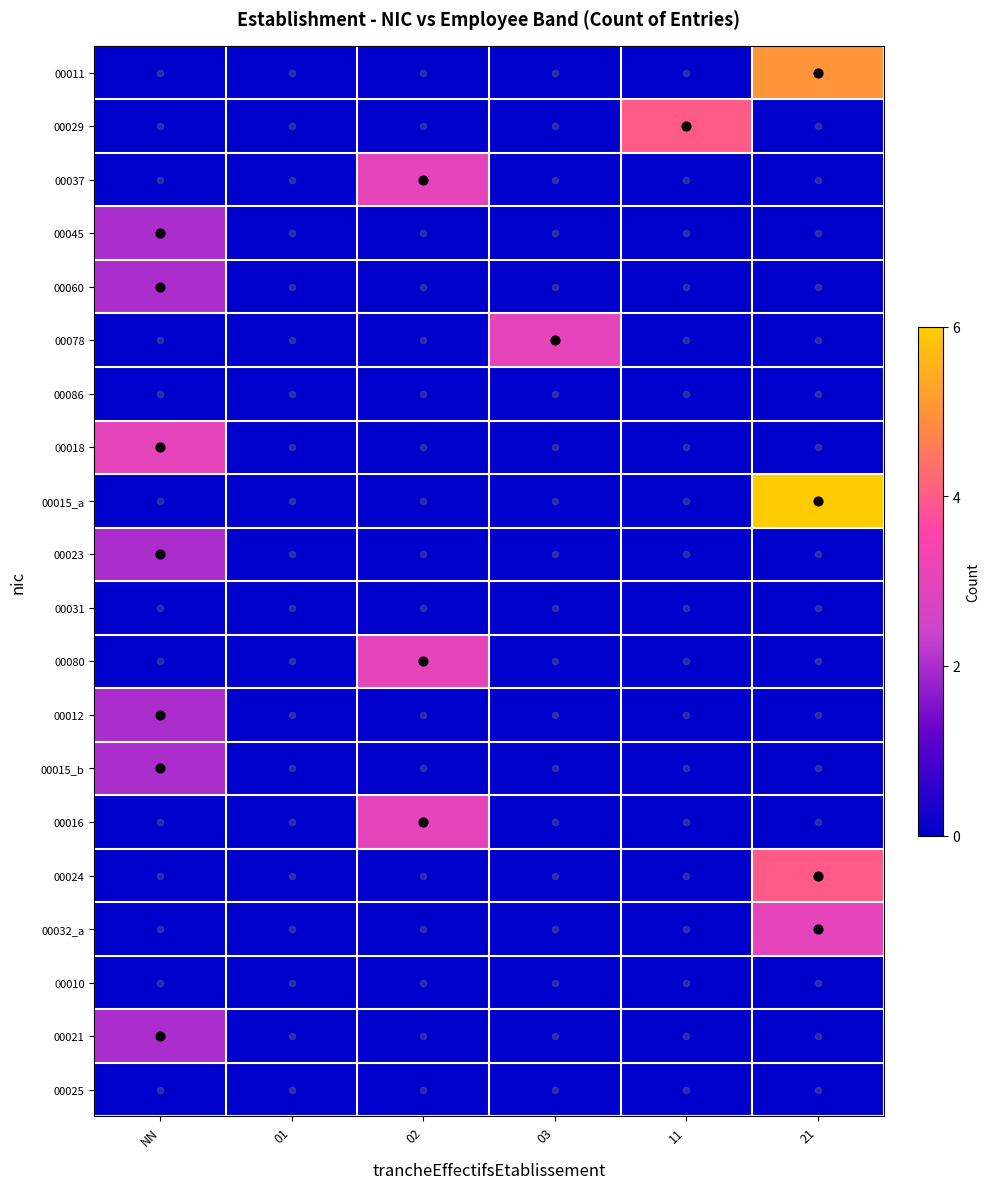

Which series has the largest range (max minus min)?

00015_a